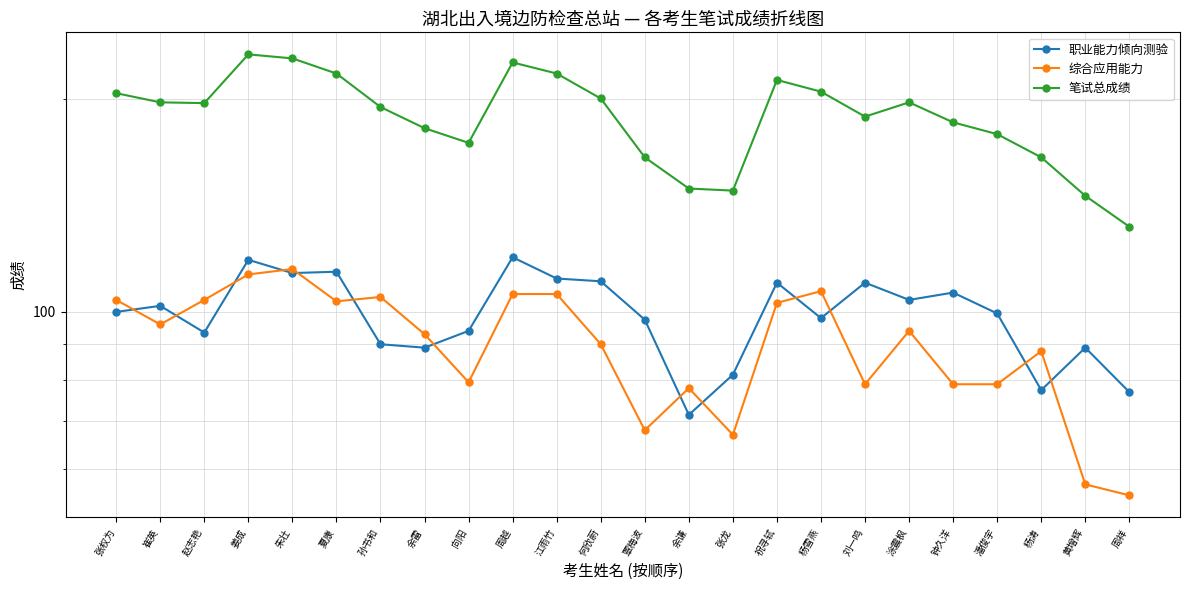

Where is 笔试总成绩 nearest to the value 181?

余雷